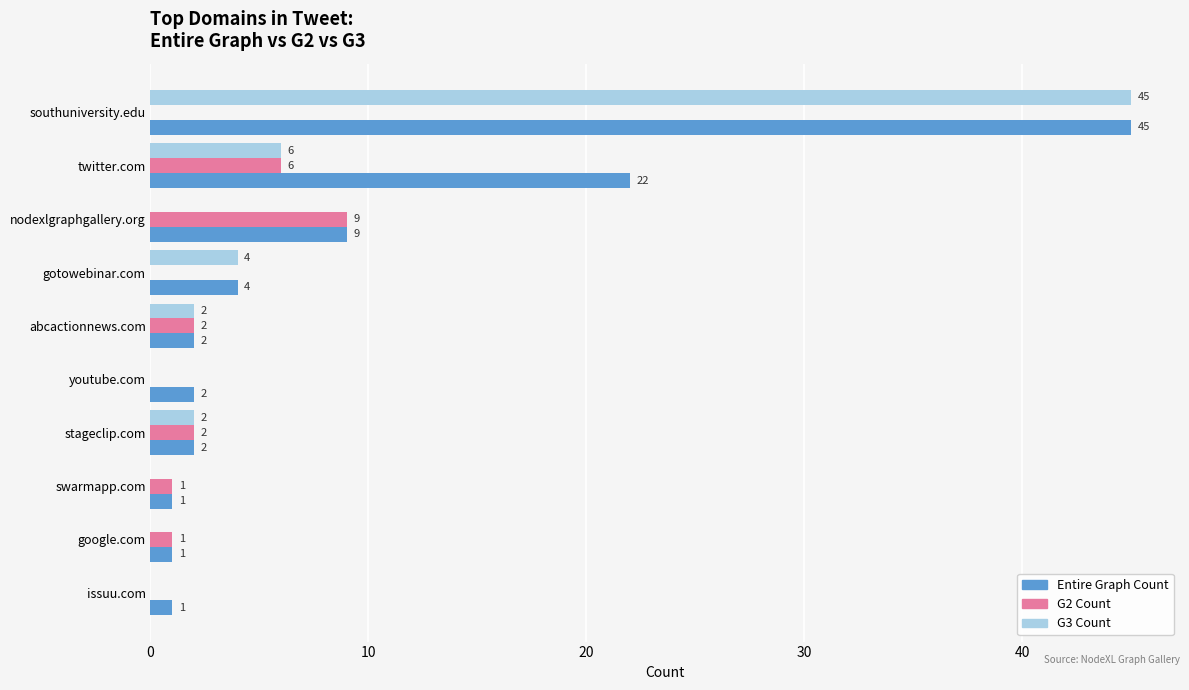

What is the sum of all G2 Count values?

21